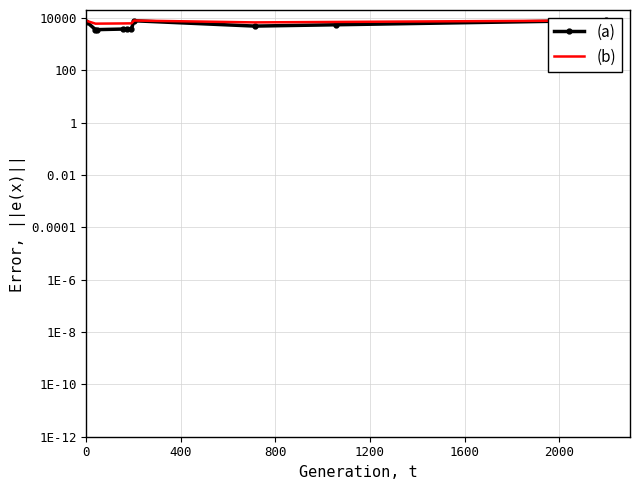

What is the sum of the (a) values at 800 and 1200?

7305.1